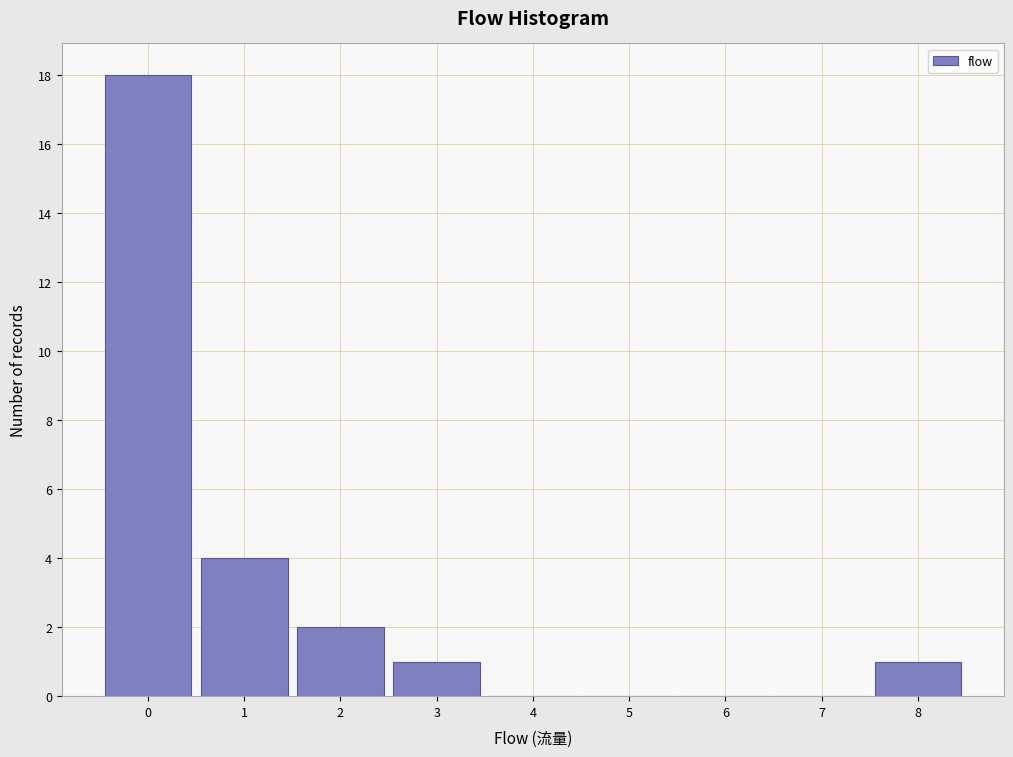

Reading left to right, extract all data points from this chart.

0=18	1=4	2=2	3=1	4=0	5=0	6=0	7=0	8=1